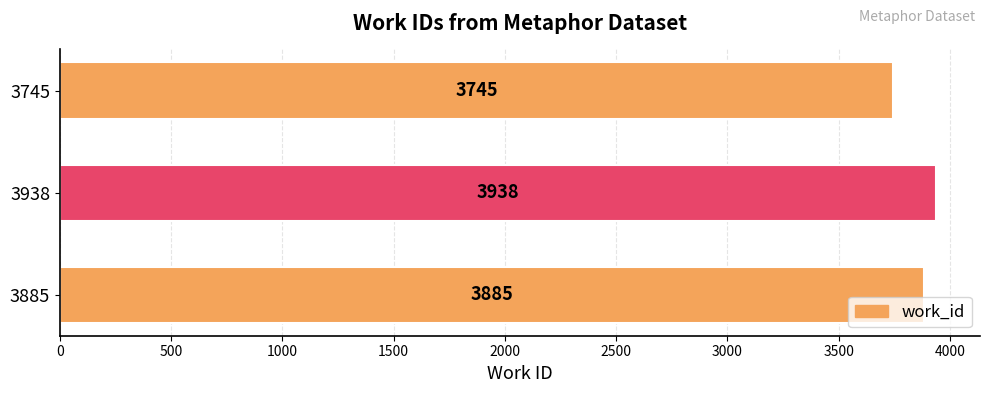

What is the average value?

3856